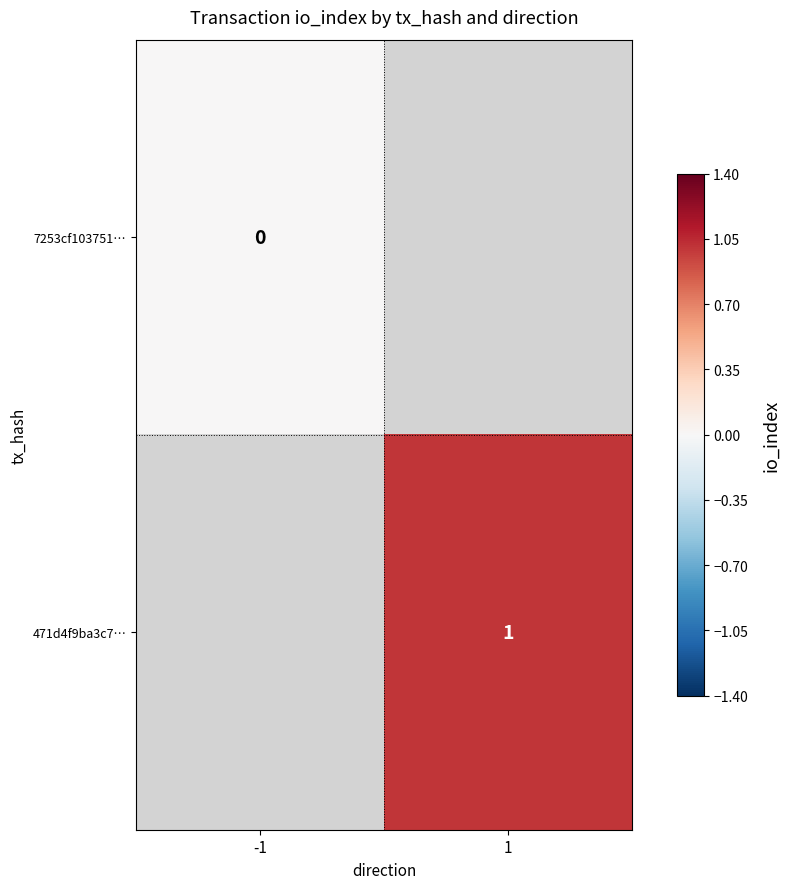

The 471d4f9ba3c7… series shows 0 at 1. True or false?

False